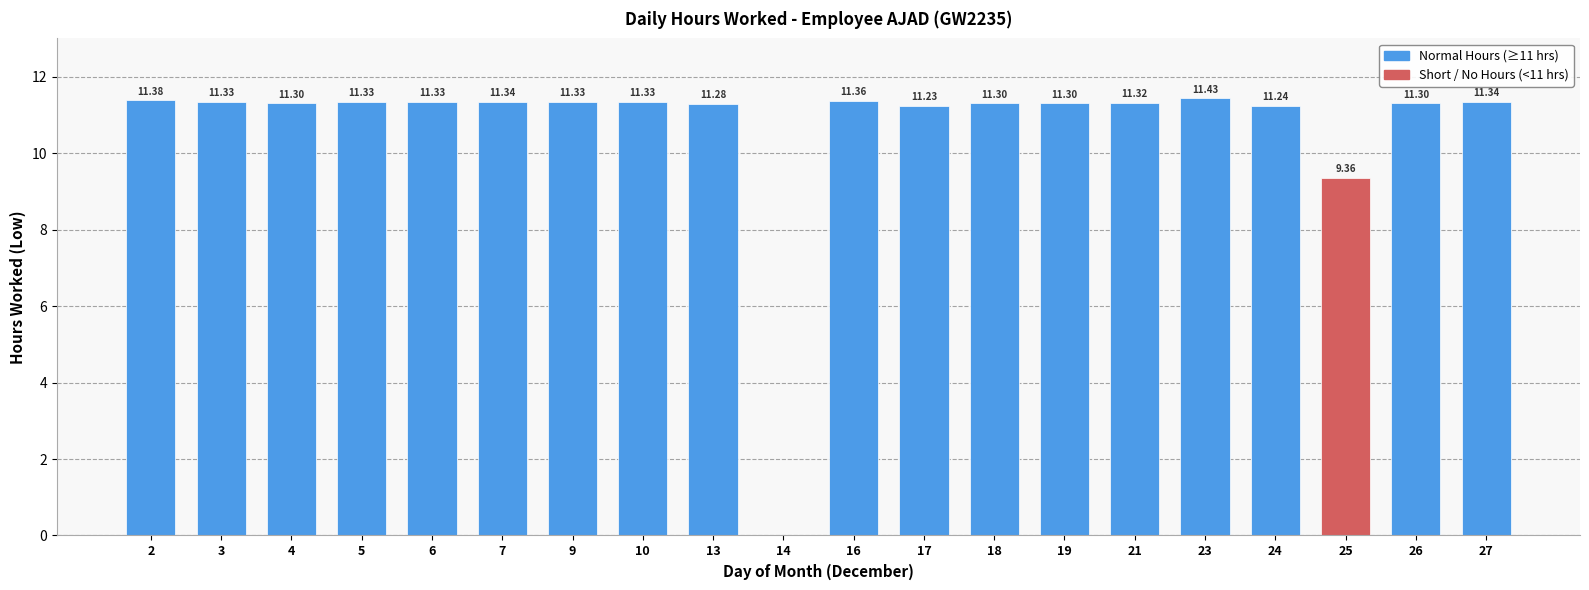

What is the sum of the values at 6 and 5?

22.7